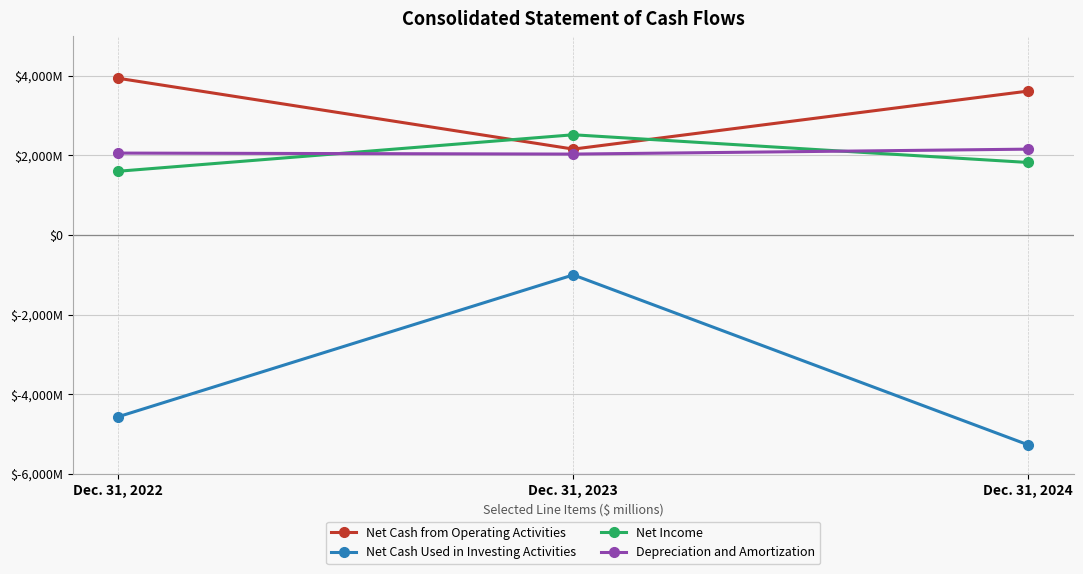

At which label does Depreciation and Amortization reach its minimum?

Dec. 31, 2023